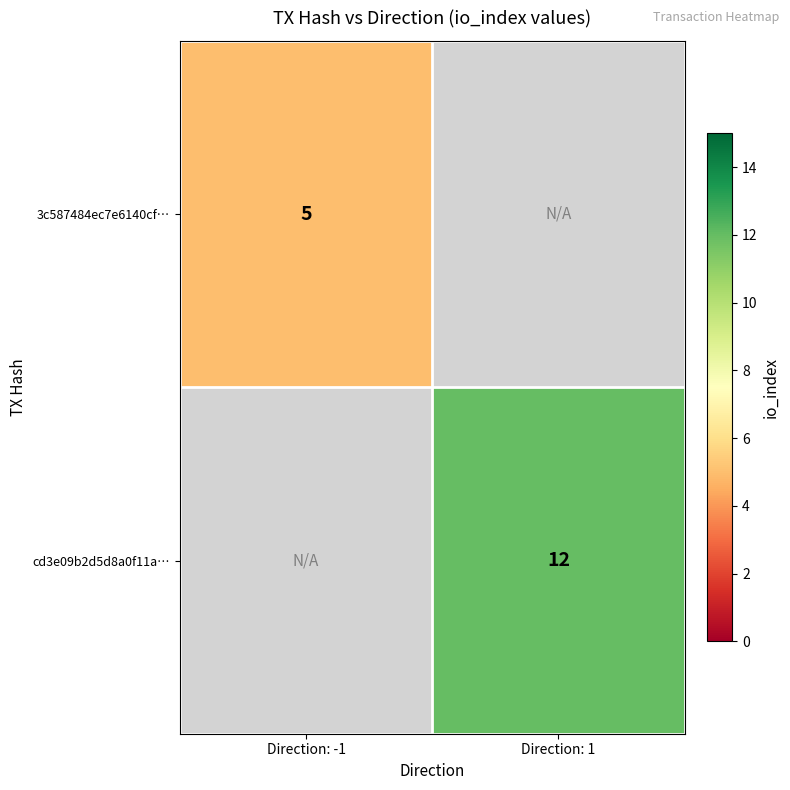

How many series are shown in this chart?

2